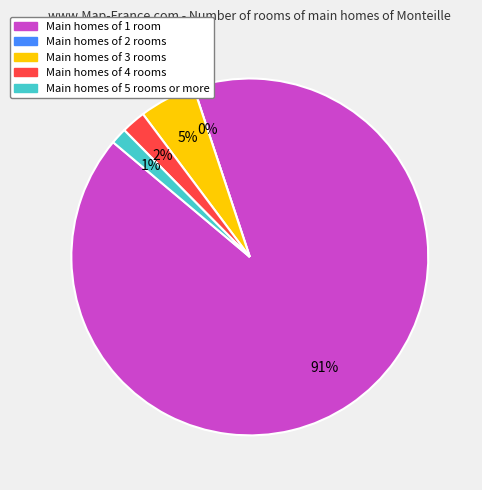

True or false: Some Other Race alone accounts for 1% of the total.

False